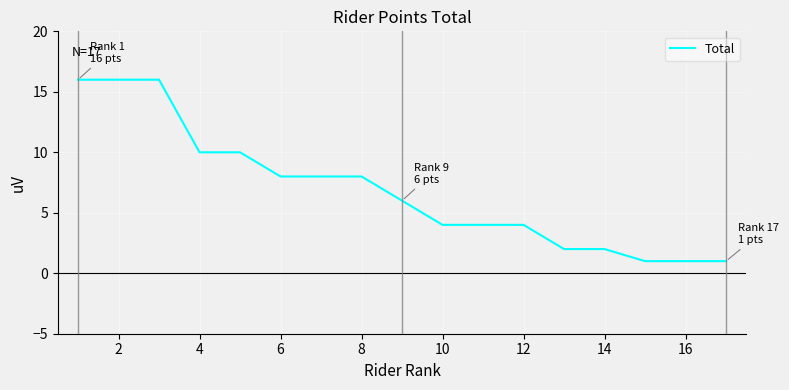

What is the difference between the maximum and minimum values?

15